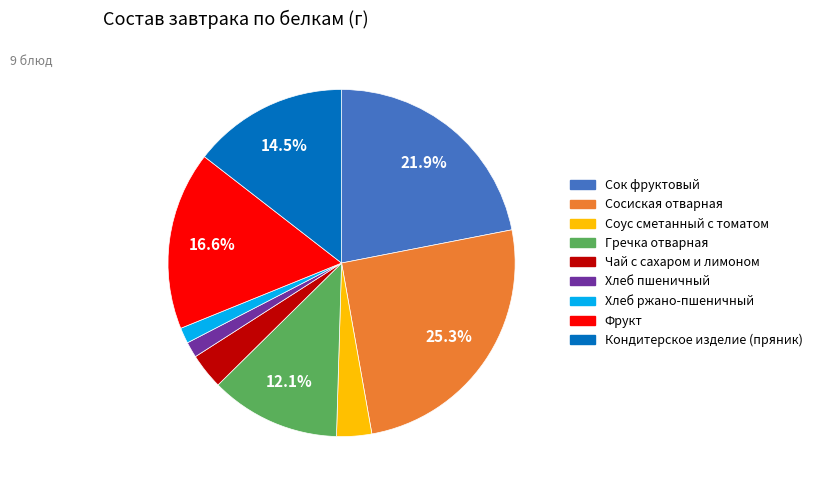

True or false: Соус сметанный с томатом accounts for 3% of the total.

True